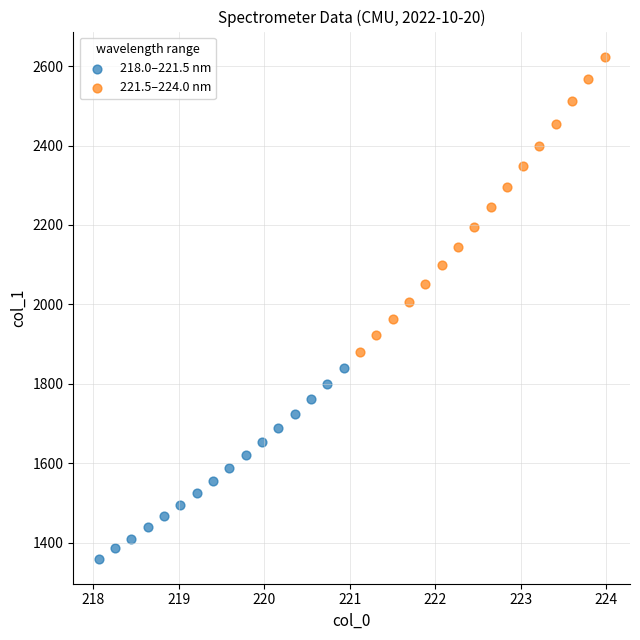

Which series reaches the maximum Y coordinate?

221.5–224.0 nm